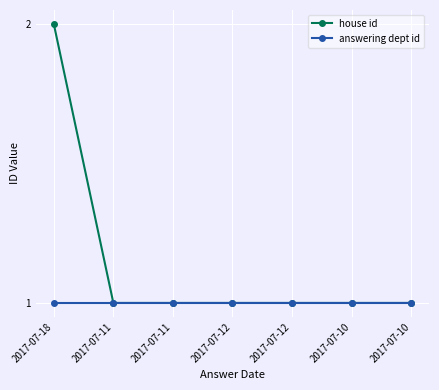

At 2017-07-10, list the series in order from largest to smallest.

house id, answering dept id